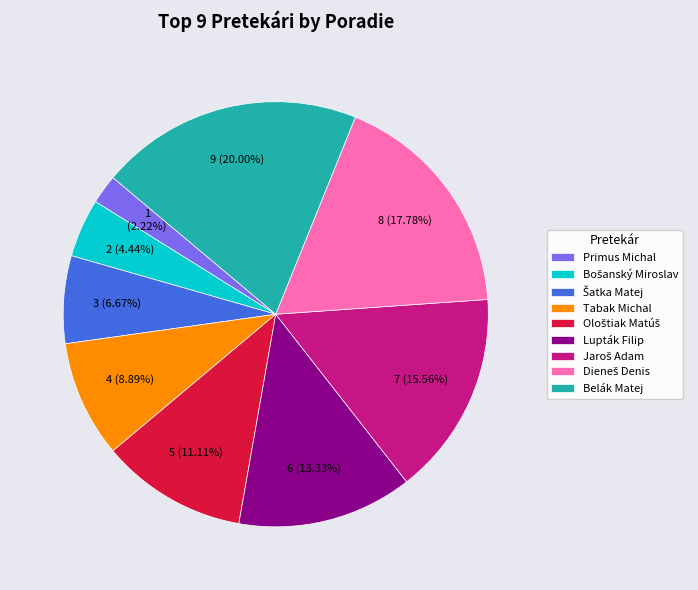

What is the largest slice in the pie chart?

Belák Matej